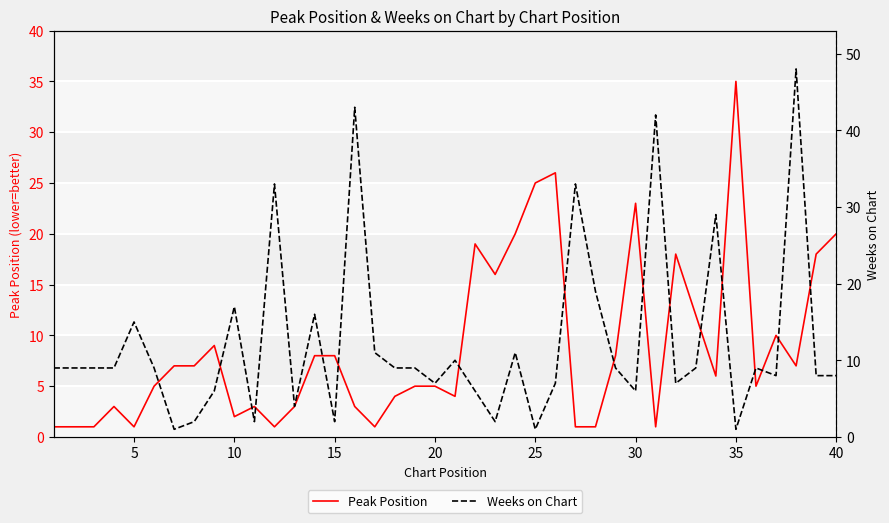

At how many categories does at least one series exceed 39?

3